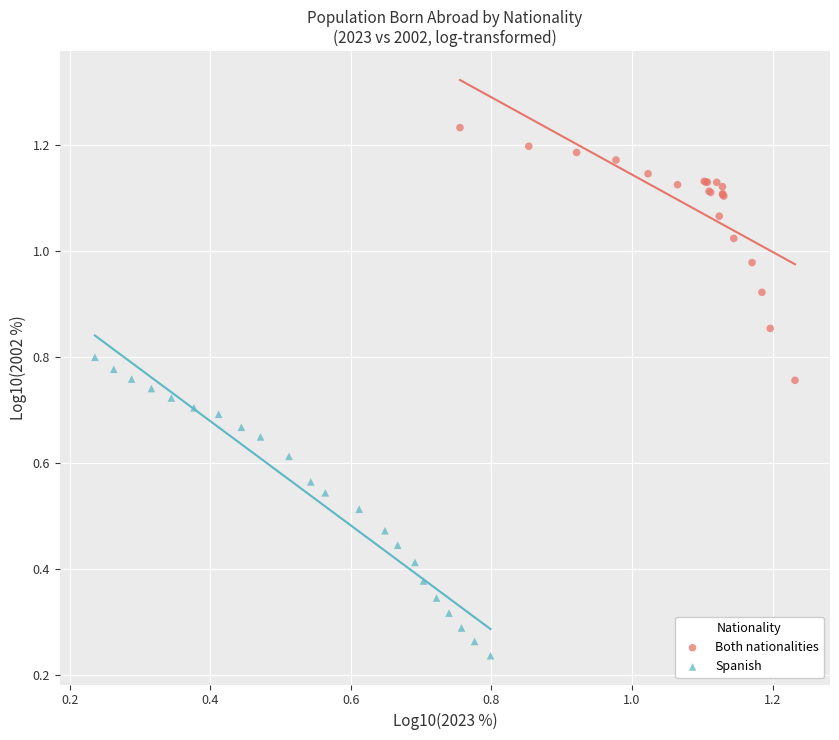

What are all the series names shown in the legend?

Both nationalities, Spanish